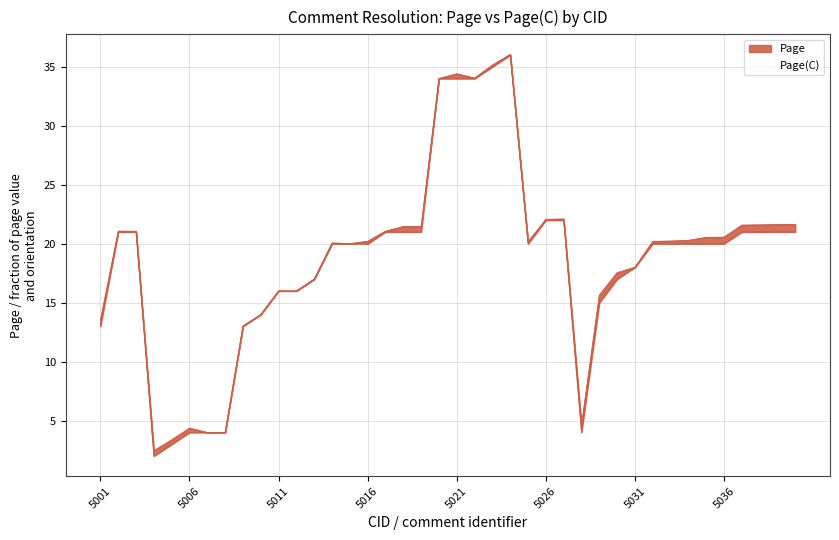

The Page(C) series shows 9.4 at 5034. True or false?

False